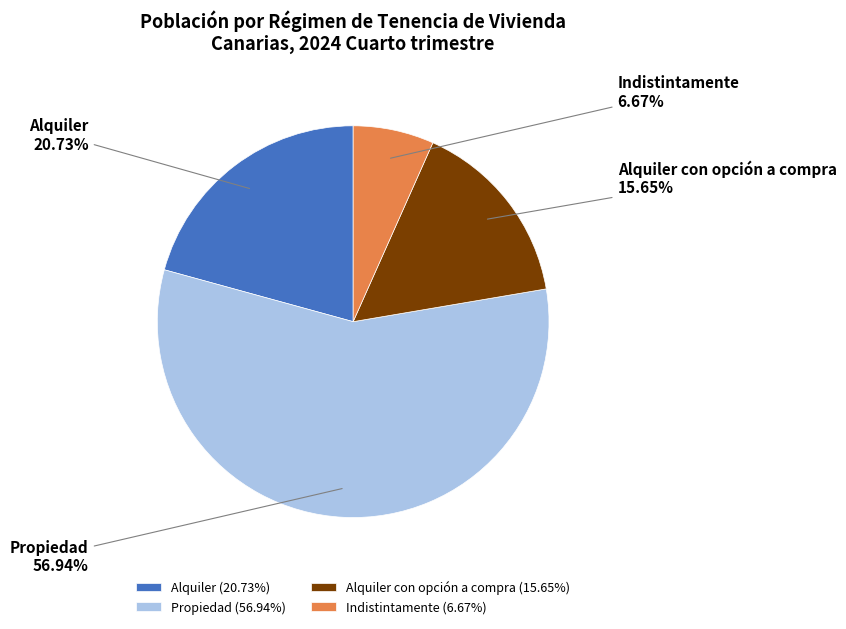

Count the number of slices in the pie.

4